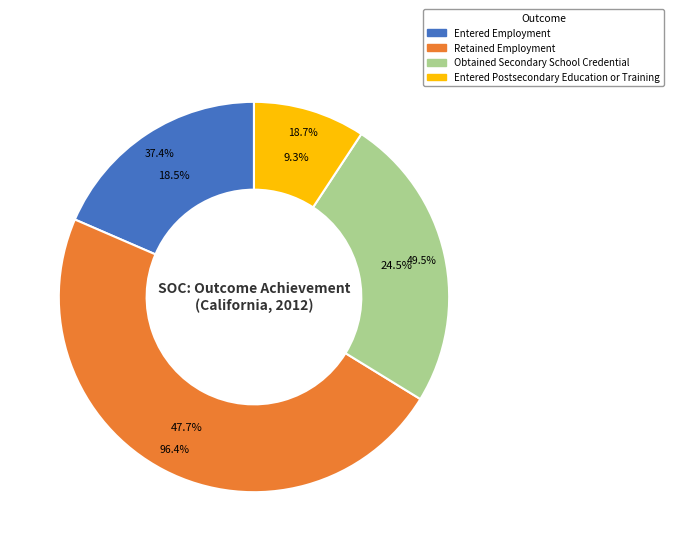

Combined, do Obtained Secondary School Credential and Entered Postsecondary Education or Training account for over 50%?

No